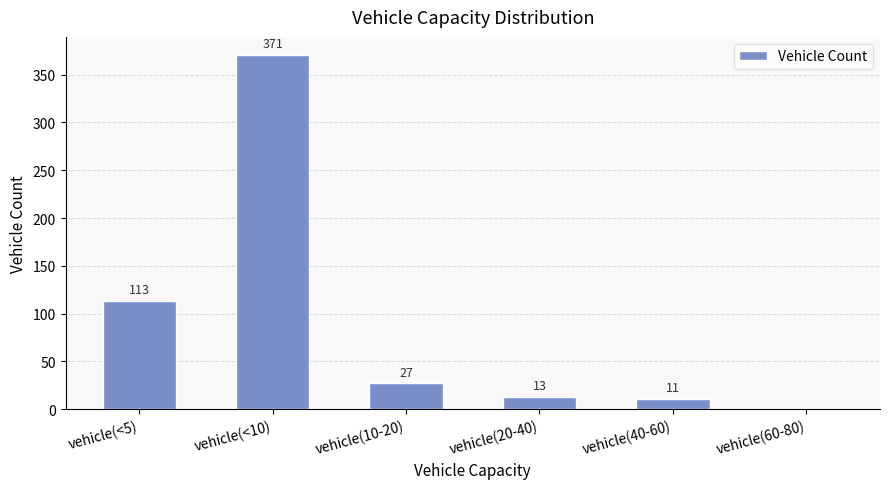

Is it true that the value at vehicle(<10) is 371?

True